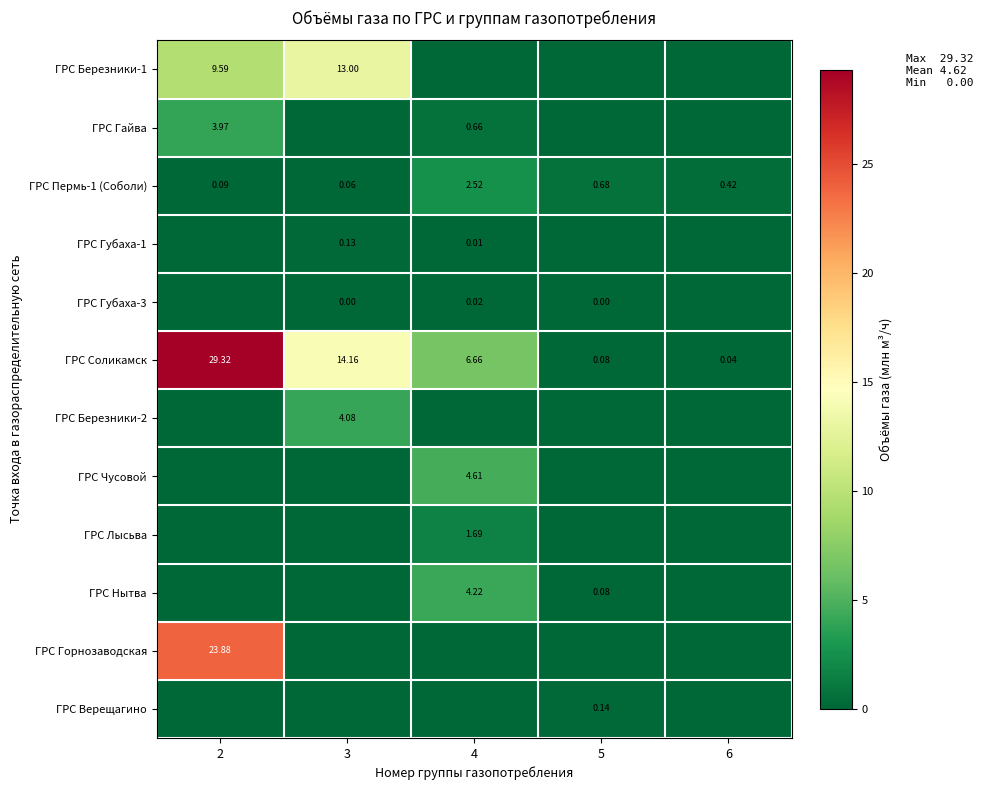

At which category is the sum across all series the highest?

2